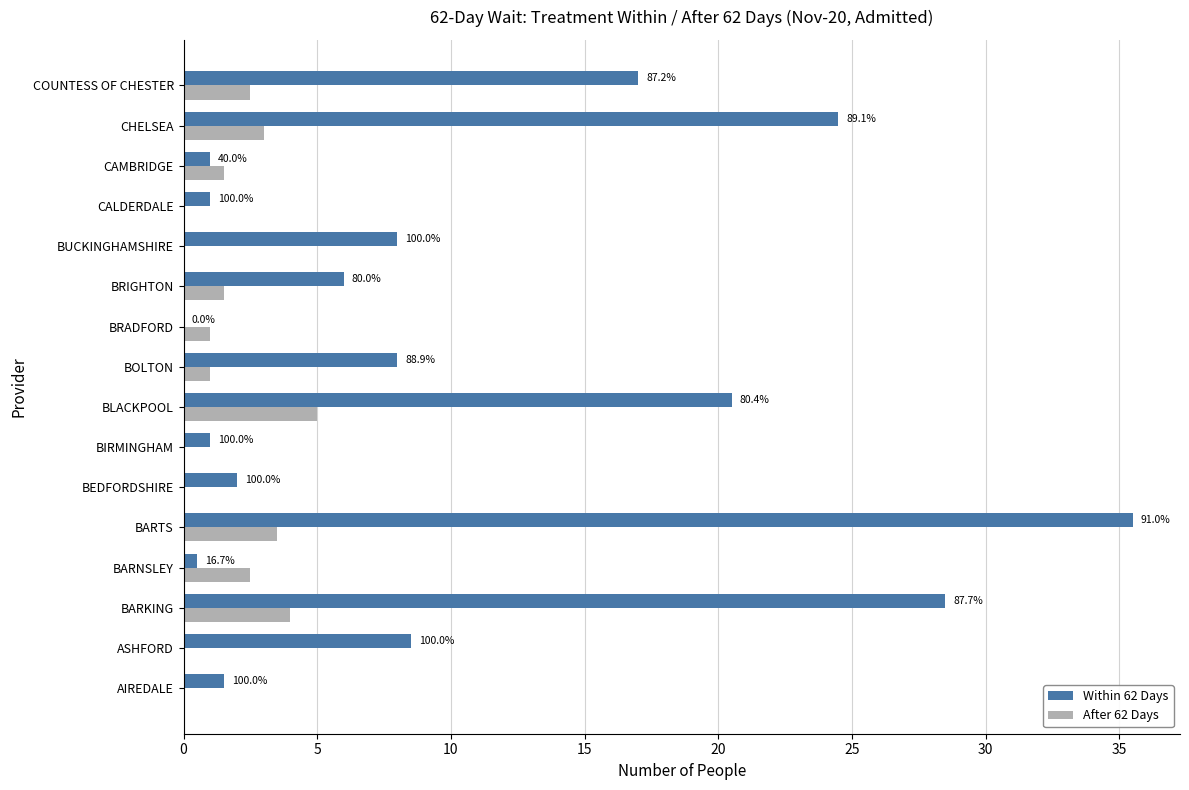

What are all the series names shown in the legend?

Within 62 Days, After 62 Days